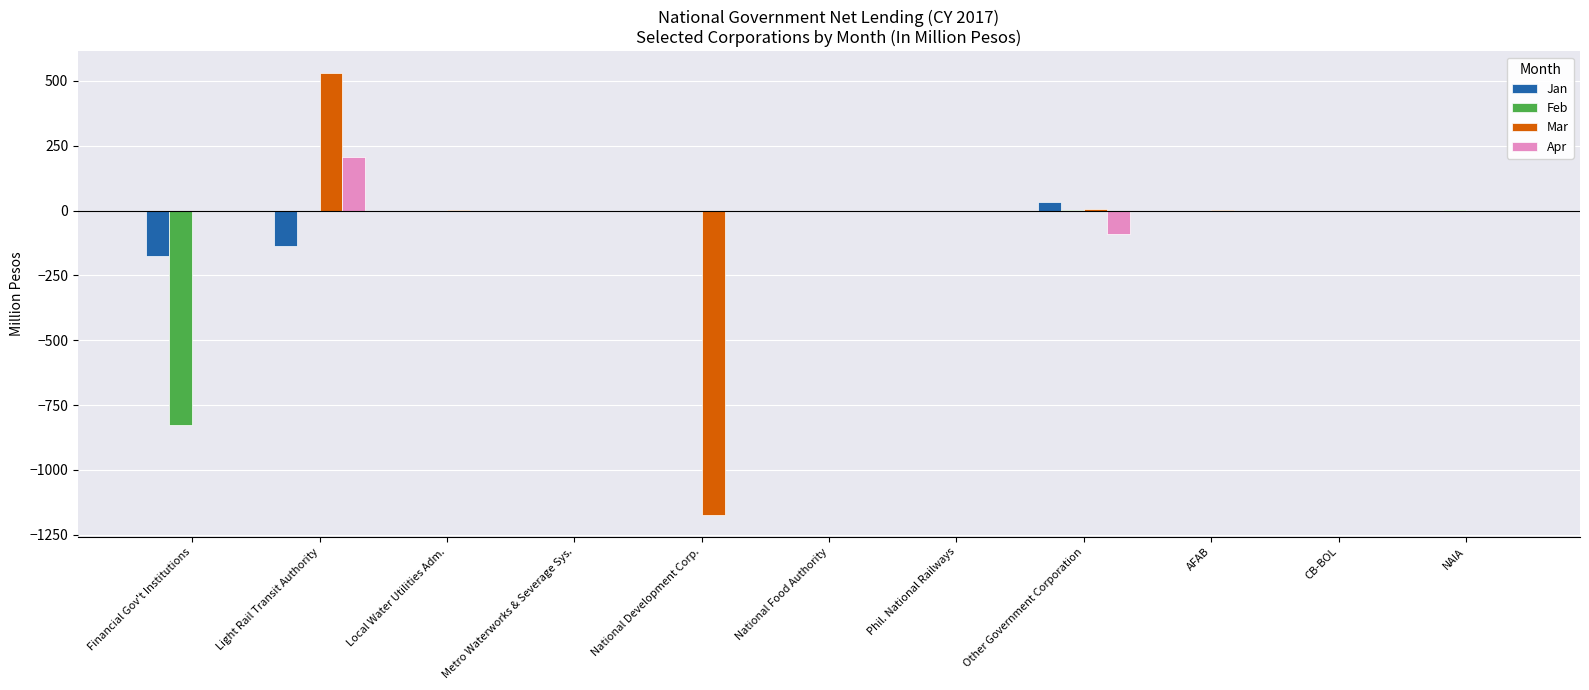

Is the value of Mar at CB-BOL greater than the value of Feb at Financial Gov't Institutions?

Yes